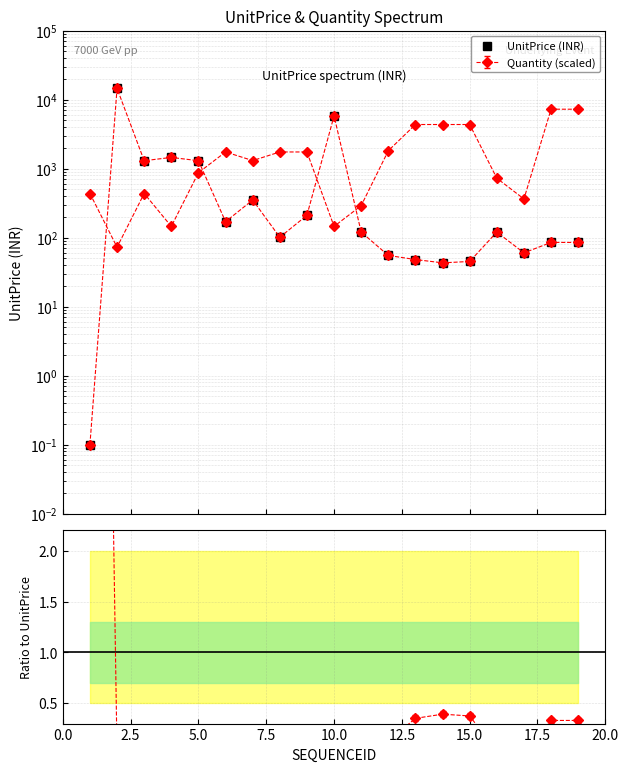

The value at 11 is 97.3. True or false?

False